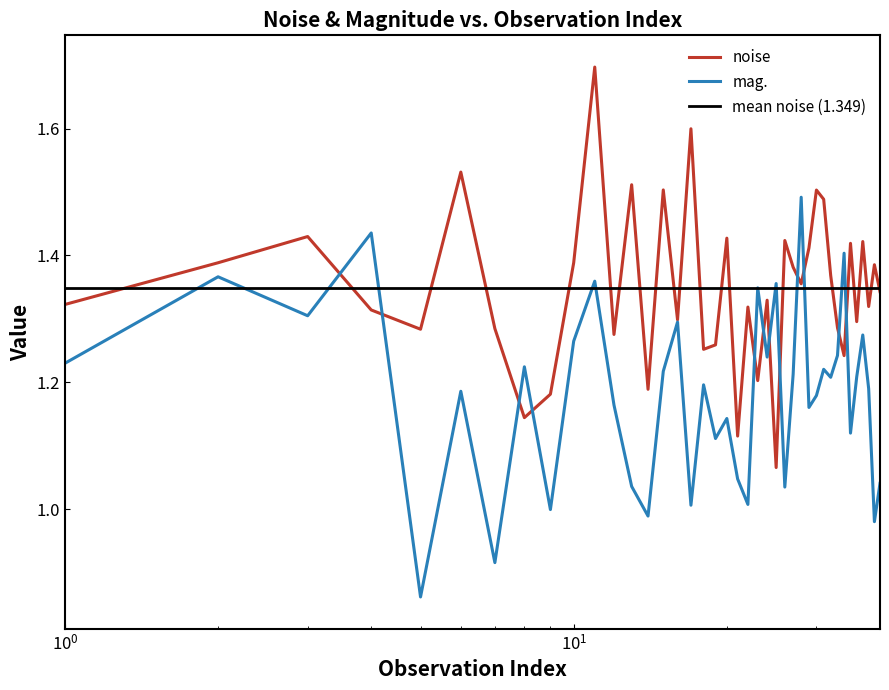

Which series has the widest spread of values?

noise